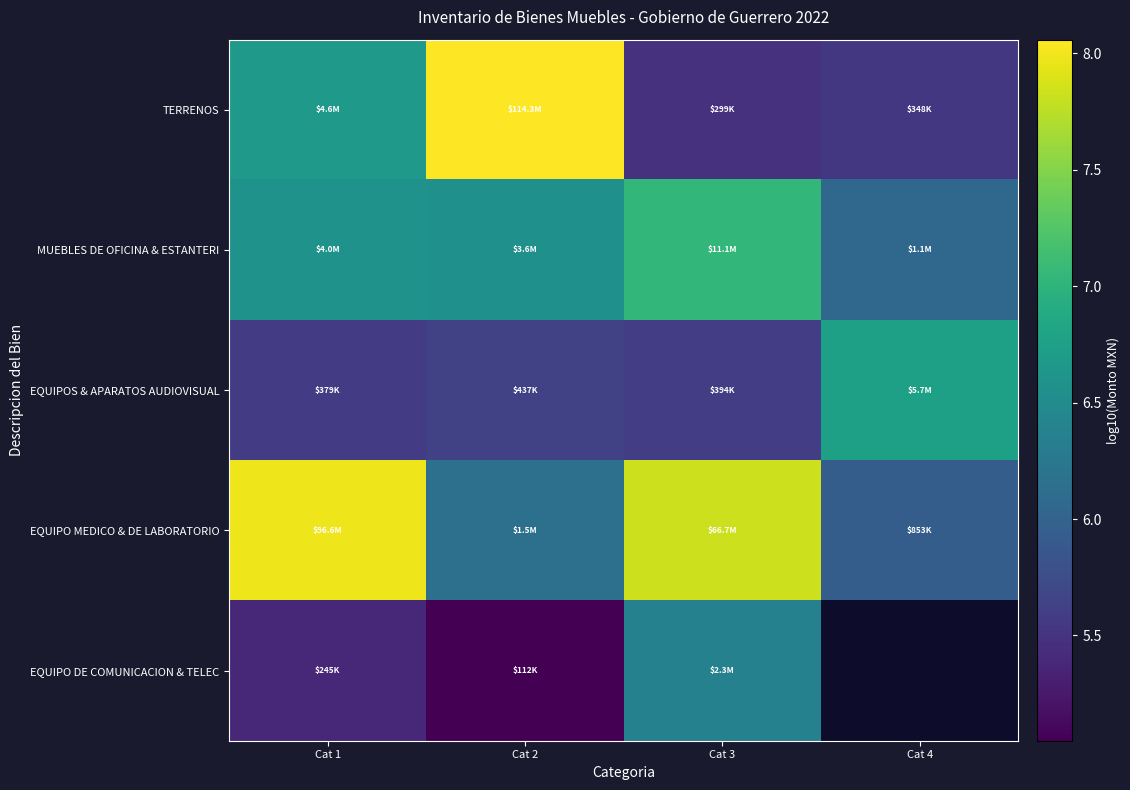

How many data points in EQUIPO MEDICO & DE LABORATORIO are less than 7?

2